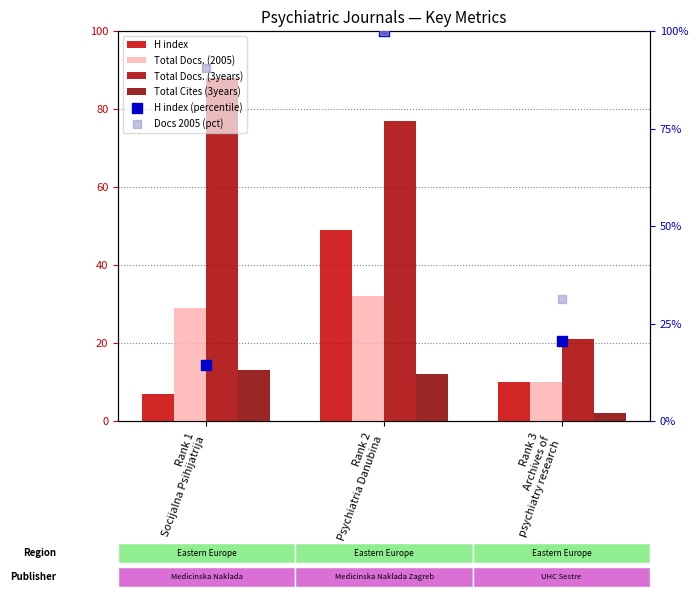

Which series reaches the maximum Y coordinate?

H index (percentile)